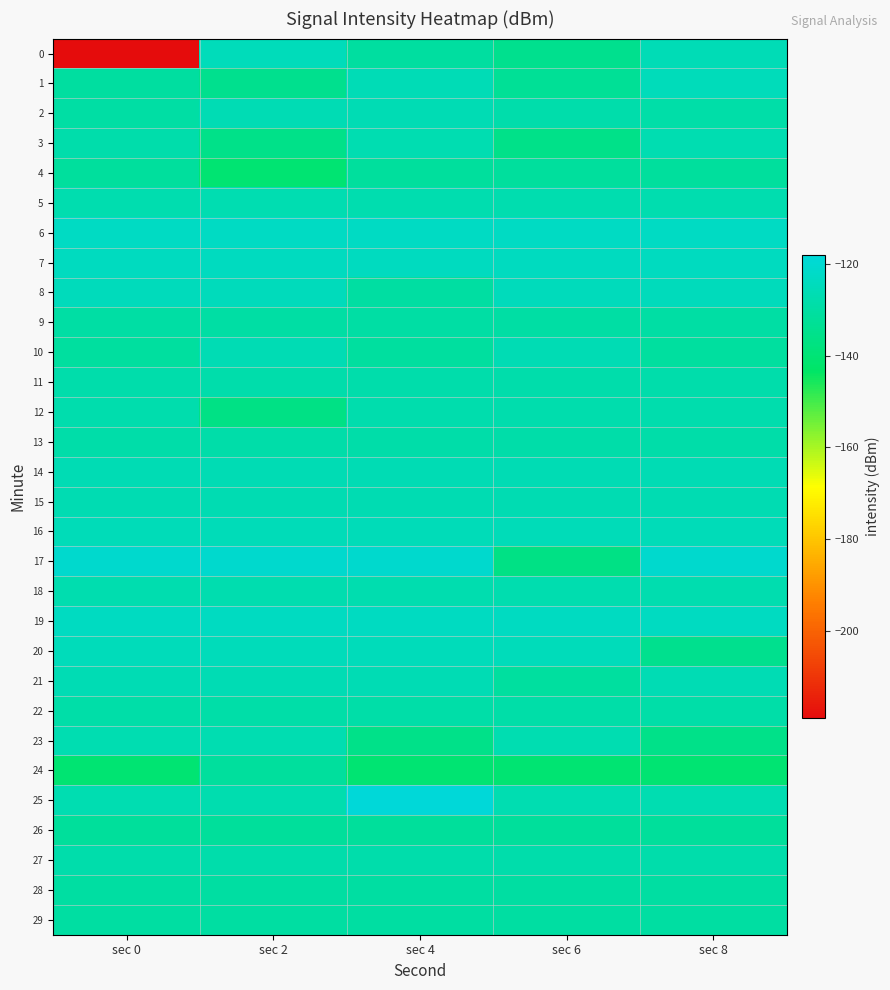

At which category is the sum across all series the highest?

sec 4